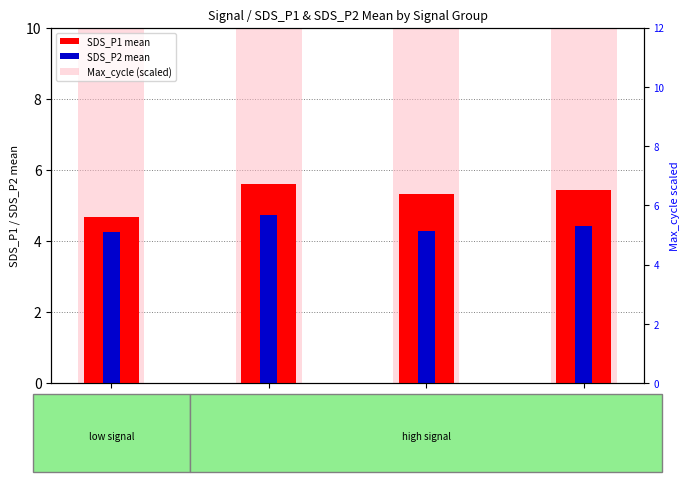

Which has a higher value, Signal=-57 or Signal=-59?

Signal=-57